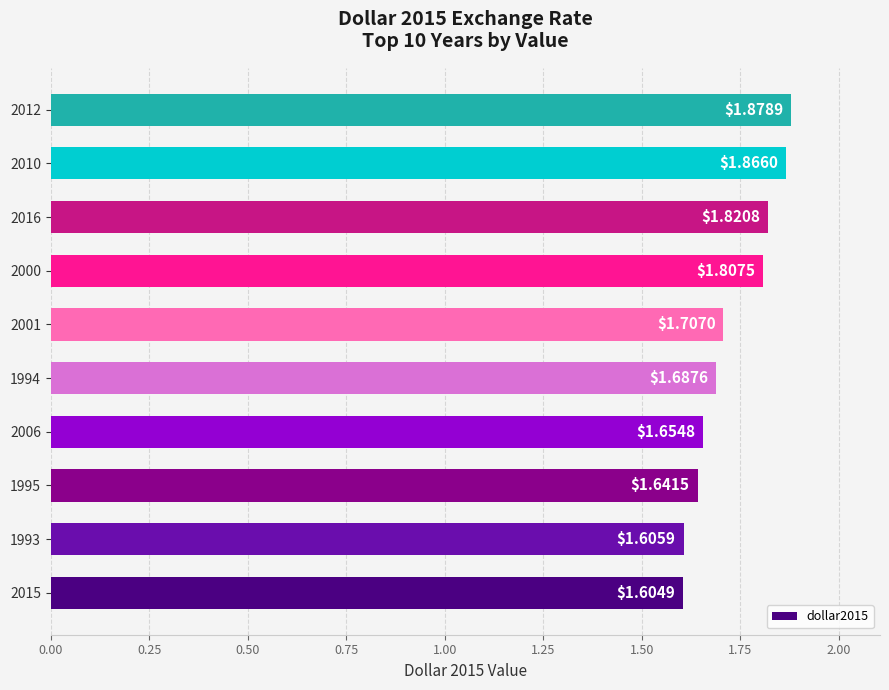

Are the bars grouped side by side (vs. stacked)?

No